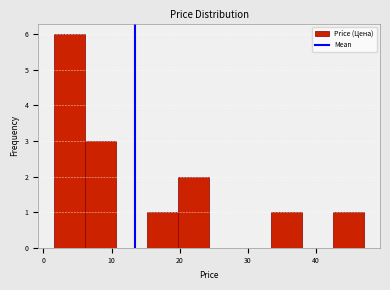

Which range on the x-axis has the tallest bar?

2 to 6